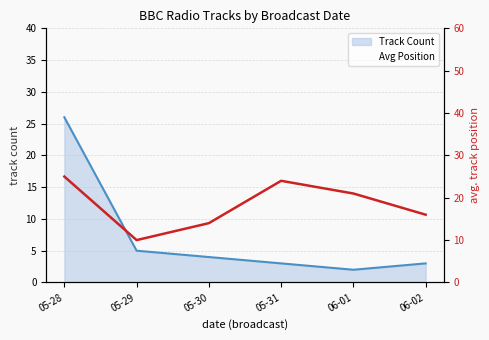

Which series has the widest spread of values?

Track Count line